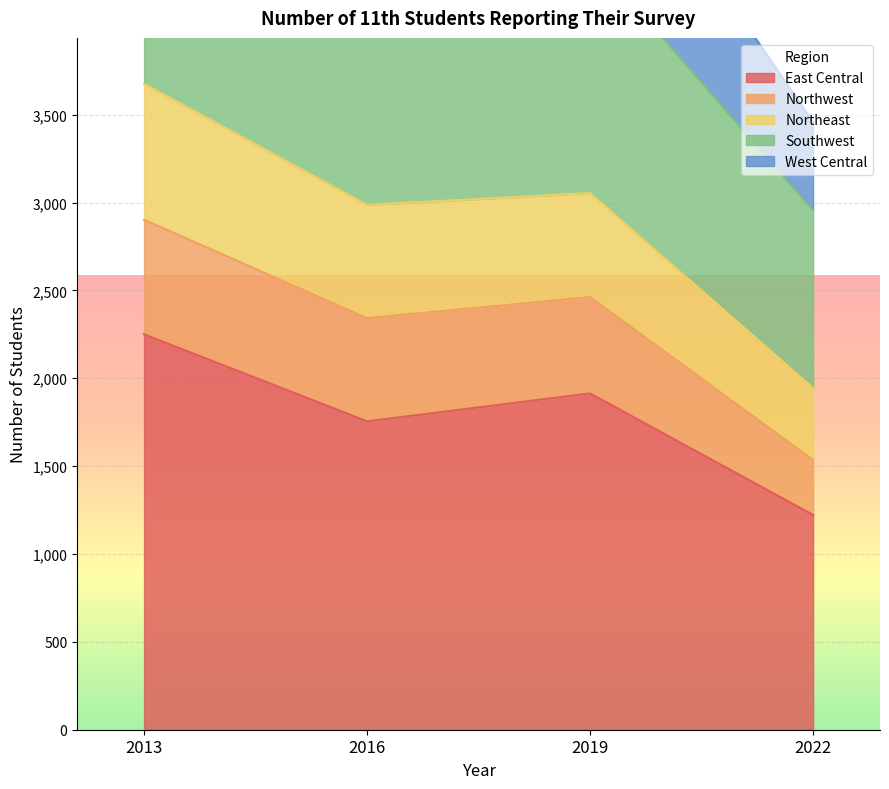

What is the value of the Southwest point at the 2nd from the left?

4221